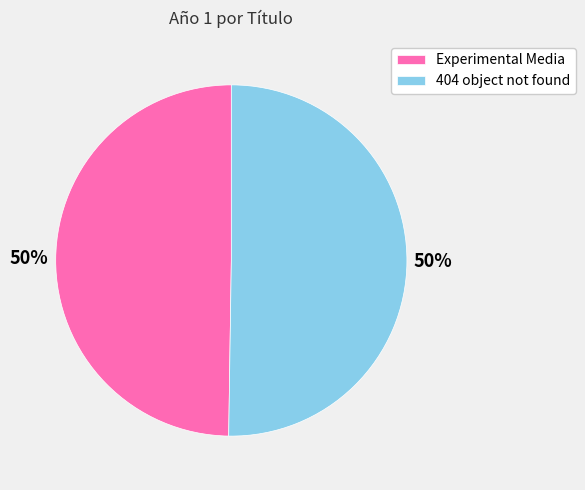

To the nearest percent, what percentage of the pie is 404 object not found?

50%